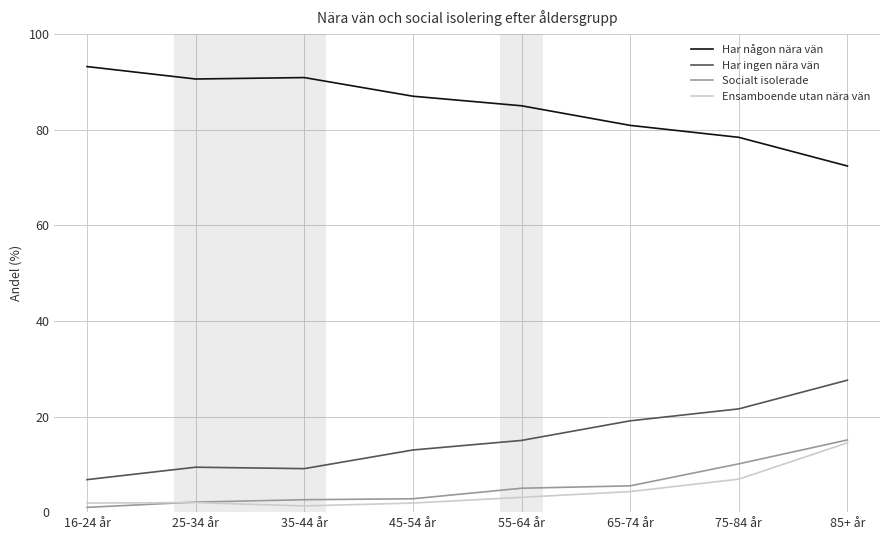

Is this an area chart (filled region under the line)?

No